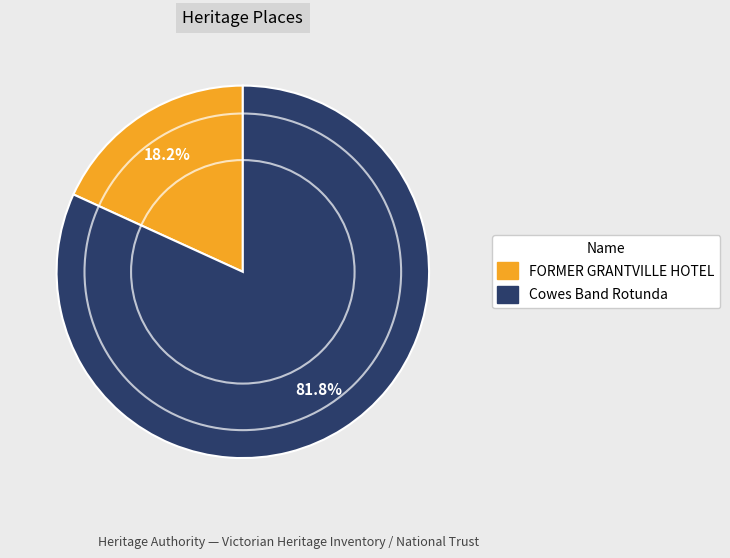

Which has a higher value, FORMER GRANTVILLE HOTEL or Cowes Band Rotunda?

Cowes Band Rotunda